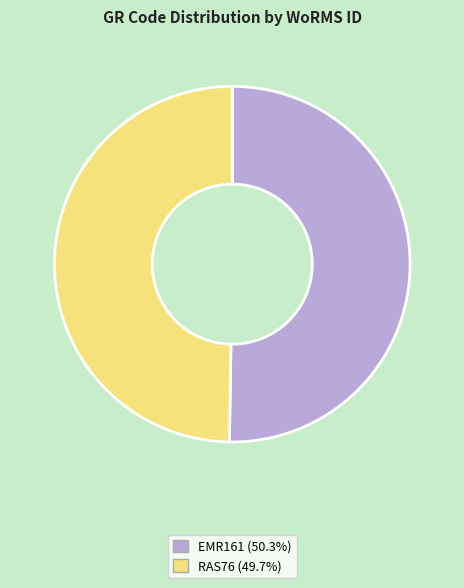

What is the ratio of the value at RAS76 (49.7%) to the value at EMR161 (50.3%)?

1.0